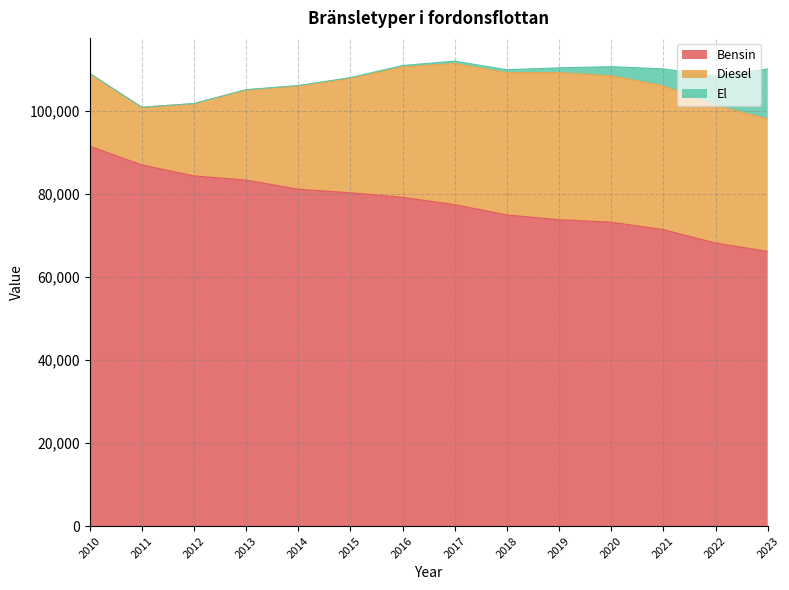

The value of Diesel at 2020 is 35224. True or false?

True